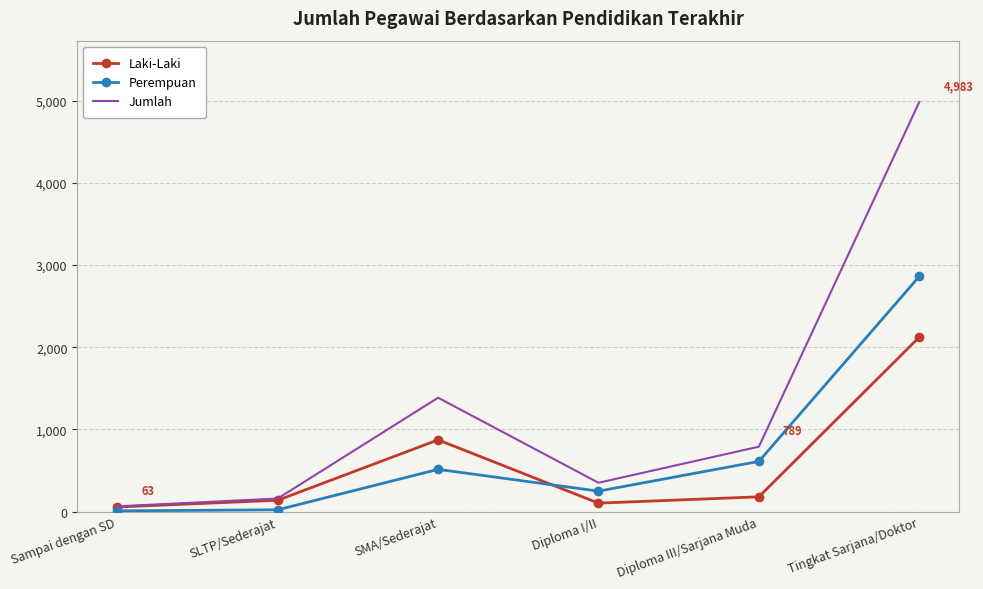

At which category is the sum across all series the highest?

Tingkat Sarjana/Doktor